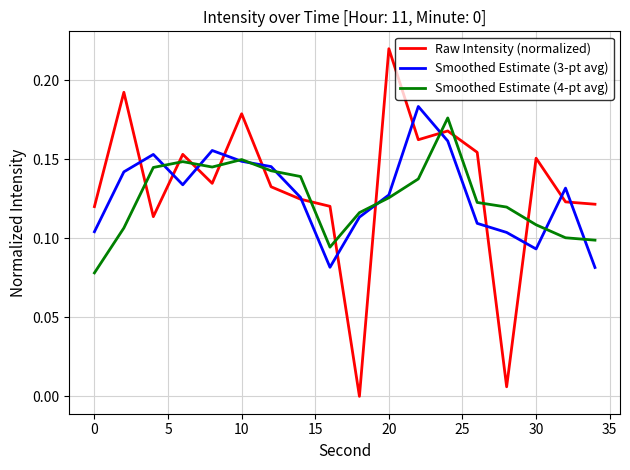

List the series in order of their peak value, lowest first.

Smoothed Estimate (4-pt avg), Smoothed Estimate (3-pt avg), Raw Intensity (normalized)